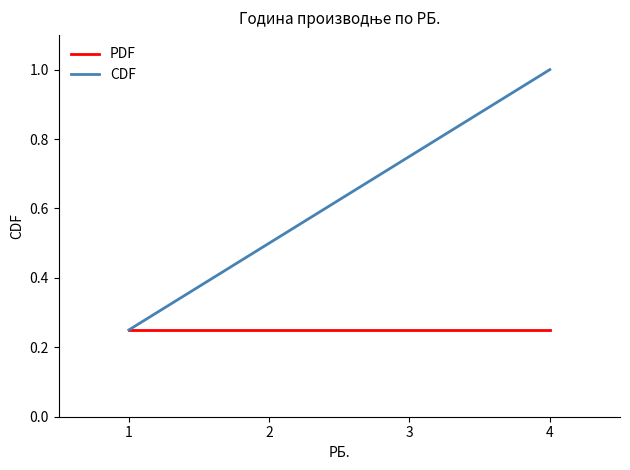

Which category has the highest value across all series?

4